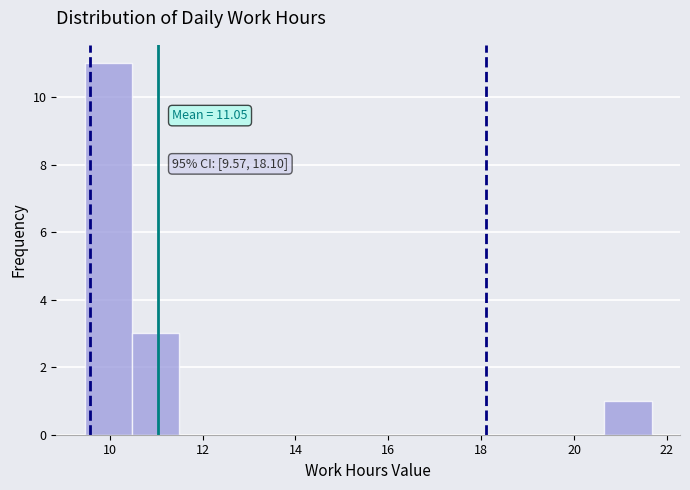

Which range on the x-axis has the tallest bar?

9.4 to 10.4